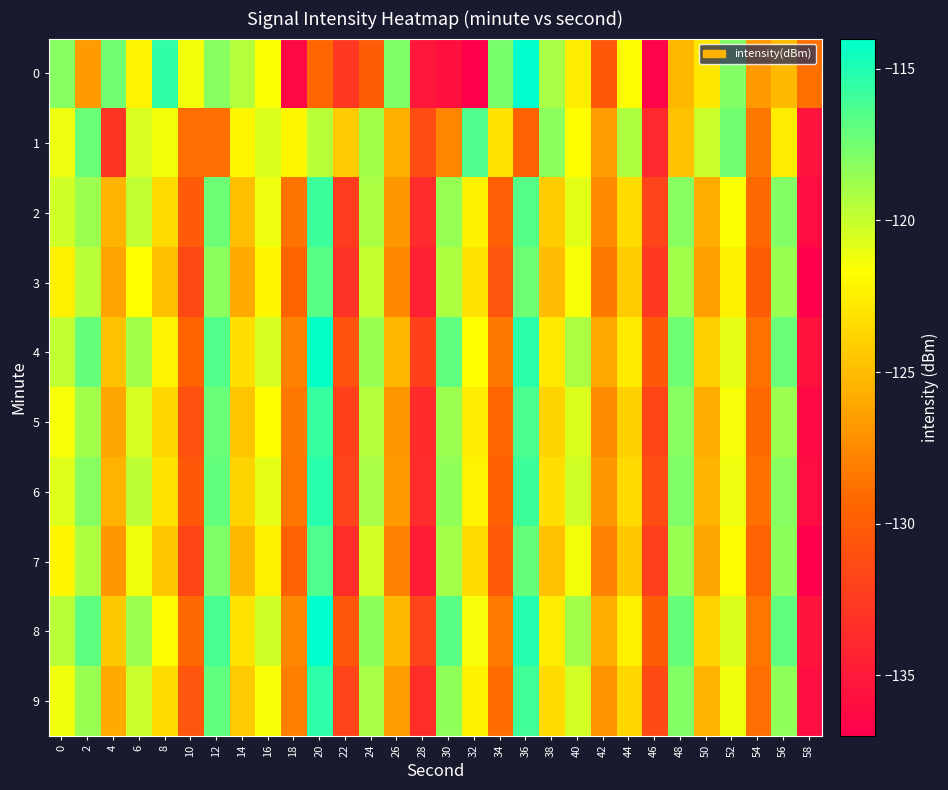

Which category has the highest value across all series?

20